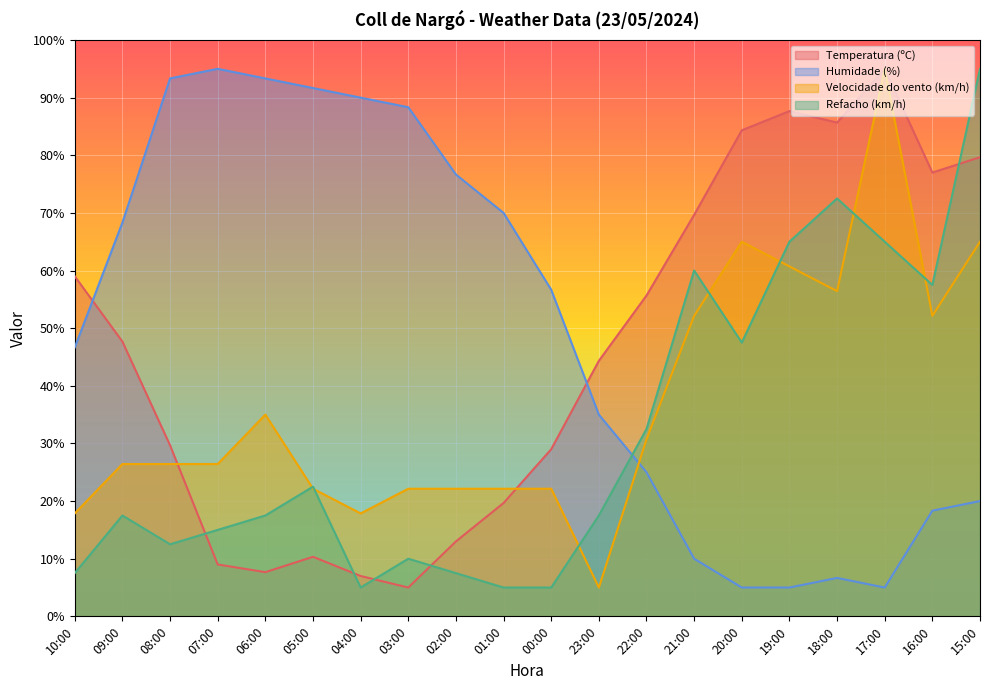

At which label is Temperatura (ºC) closest to 50?

09:00